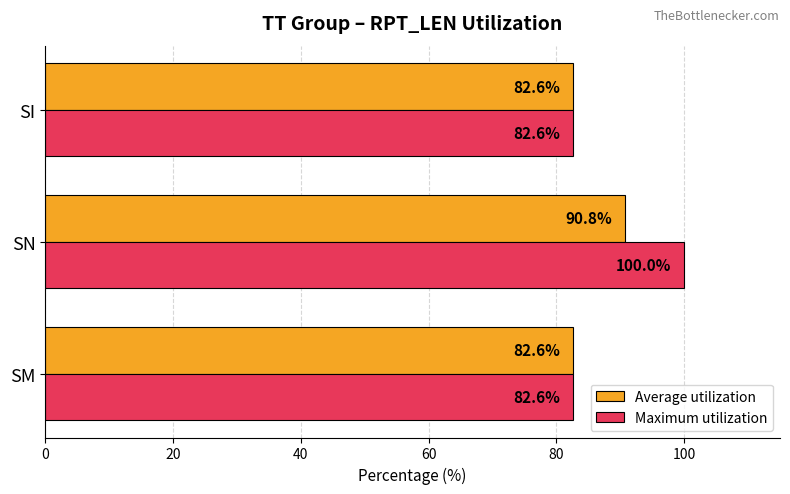

At how many categories does at least one series exceed 98?

1